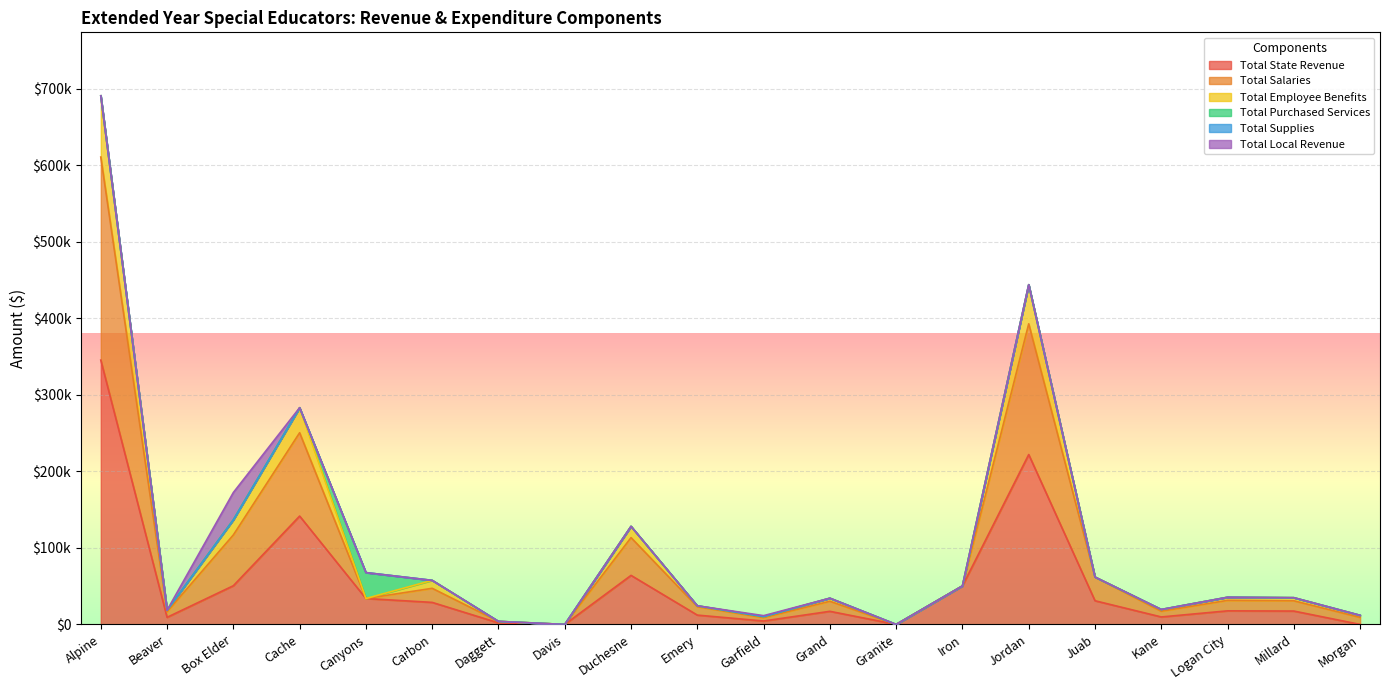

How many values in Total Salaries are above zero?

18